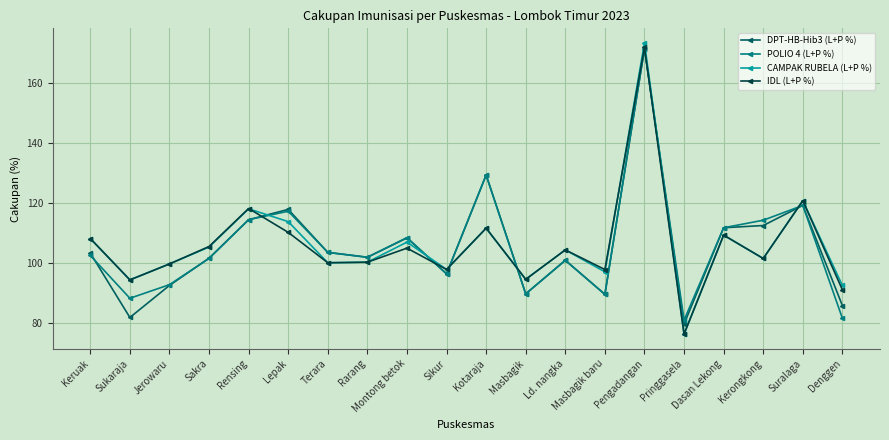

At which category does the chart reach its peak across all series?

Pengadangan